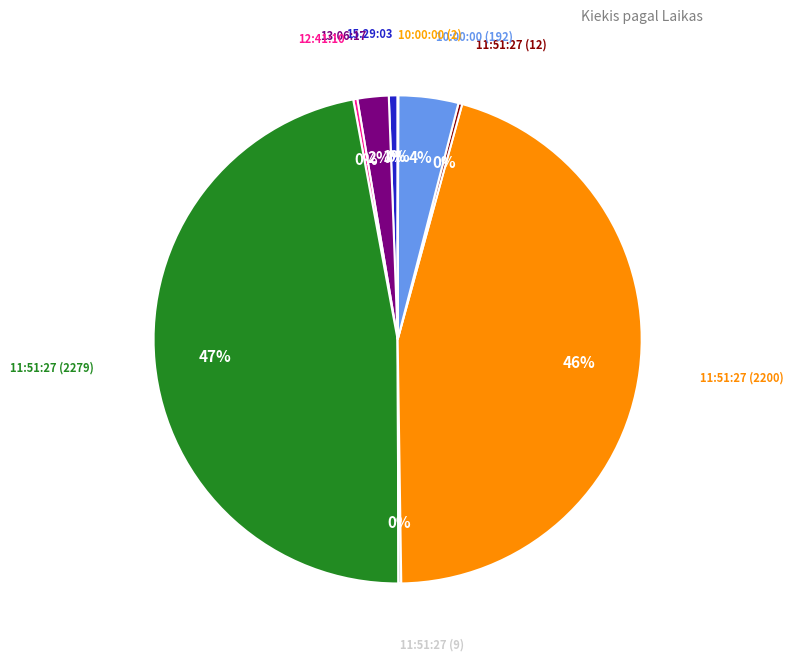

Rank the categories by value from lowest to highest.

10:00:00 (2), 11:51:27 (9), 11:51:27 (12), 12:41:10, 15:29:03, 13:06:17, 10:00:00 (192), 11:51:27 (2200), 11:51:27 (2279)